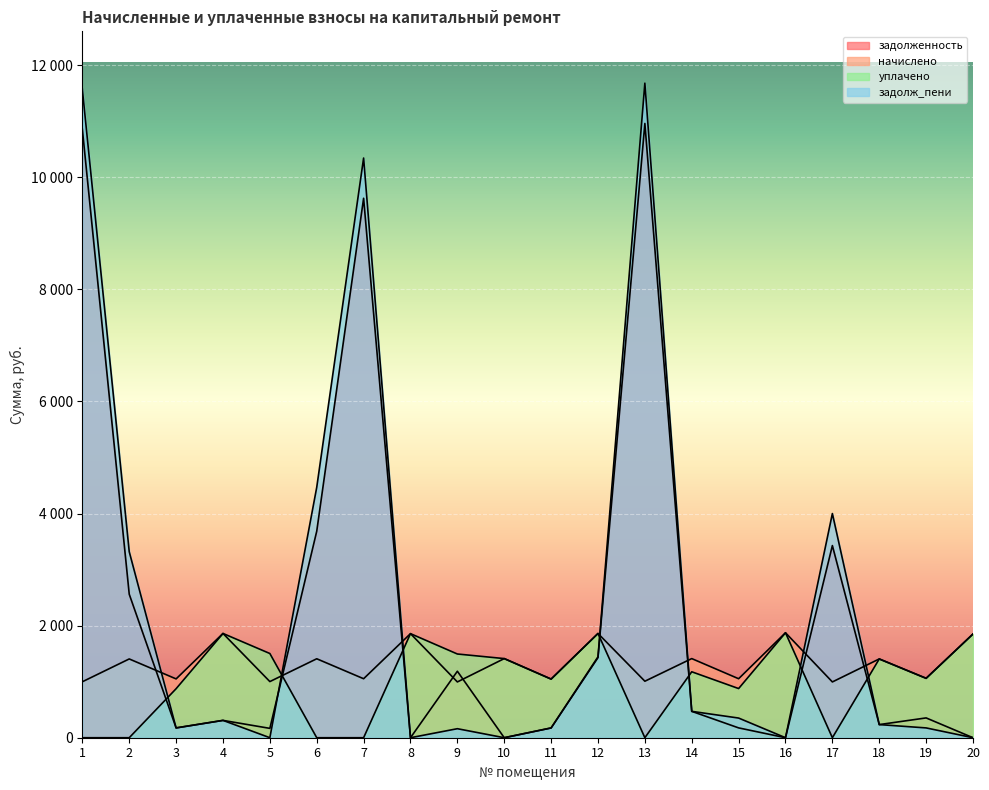

How many intersections are there between задолженность and начислено?

9